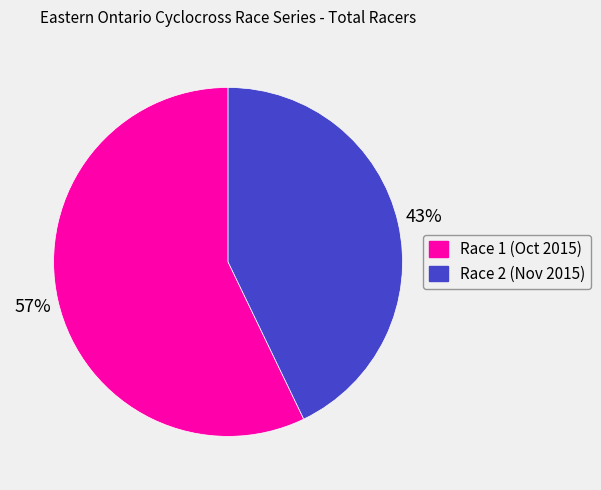

Which has a higher value, Race 2 (Nov 2015) or Race 1 (Oct 2015)?

Race 1 (Oct 2015)